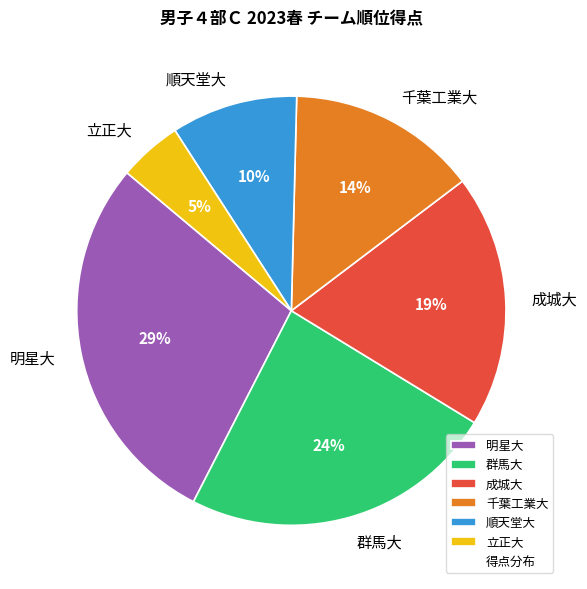

Which has a higher value, 群馬大 or 成城大?

群馬大